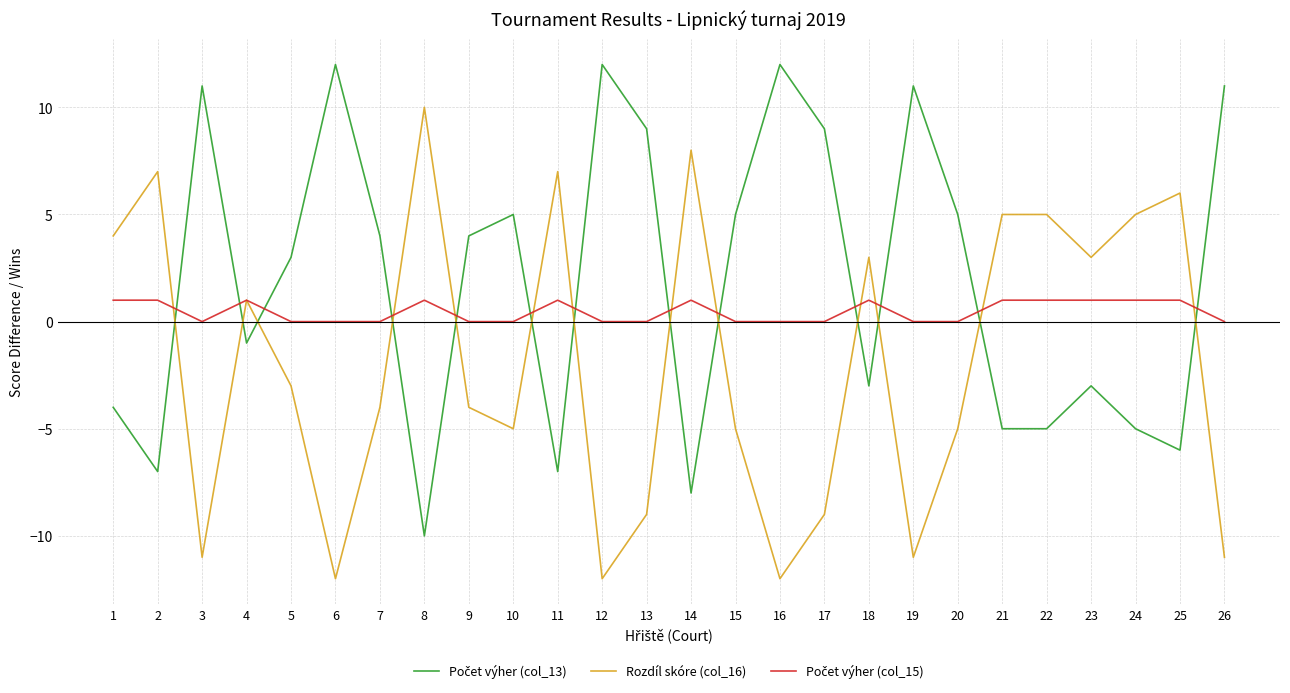

What is the total value across all series at 2?

1